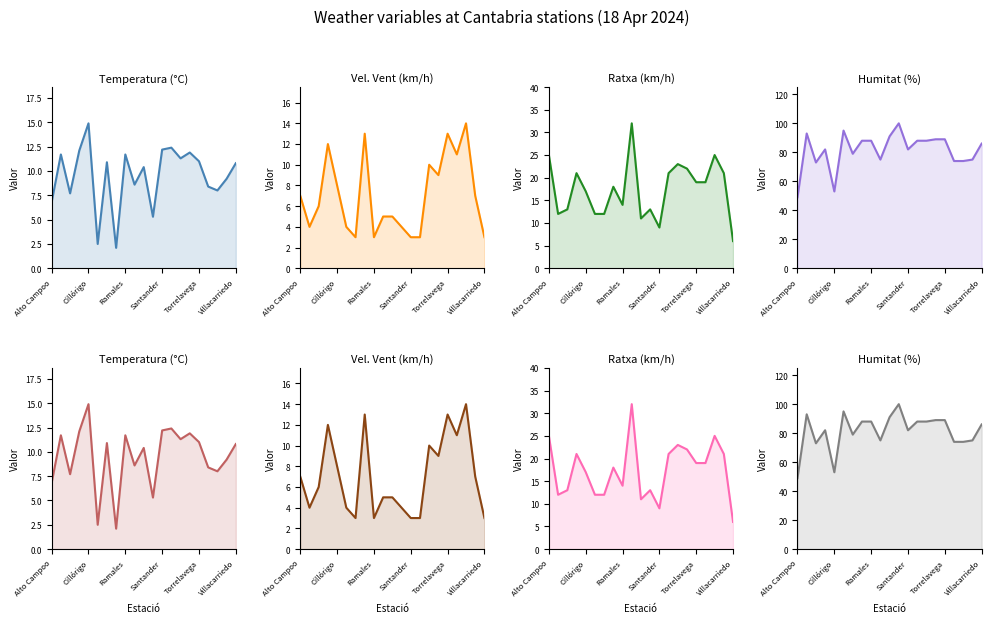

Which series has the widest spread of values?

Humitat
(%)